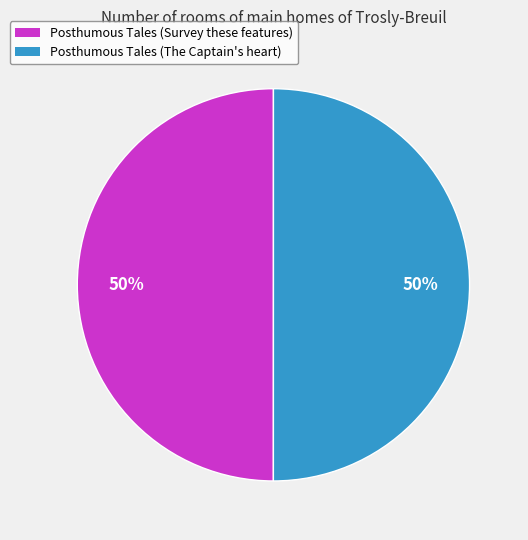

How many segments does this pie chart have?

2